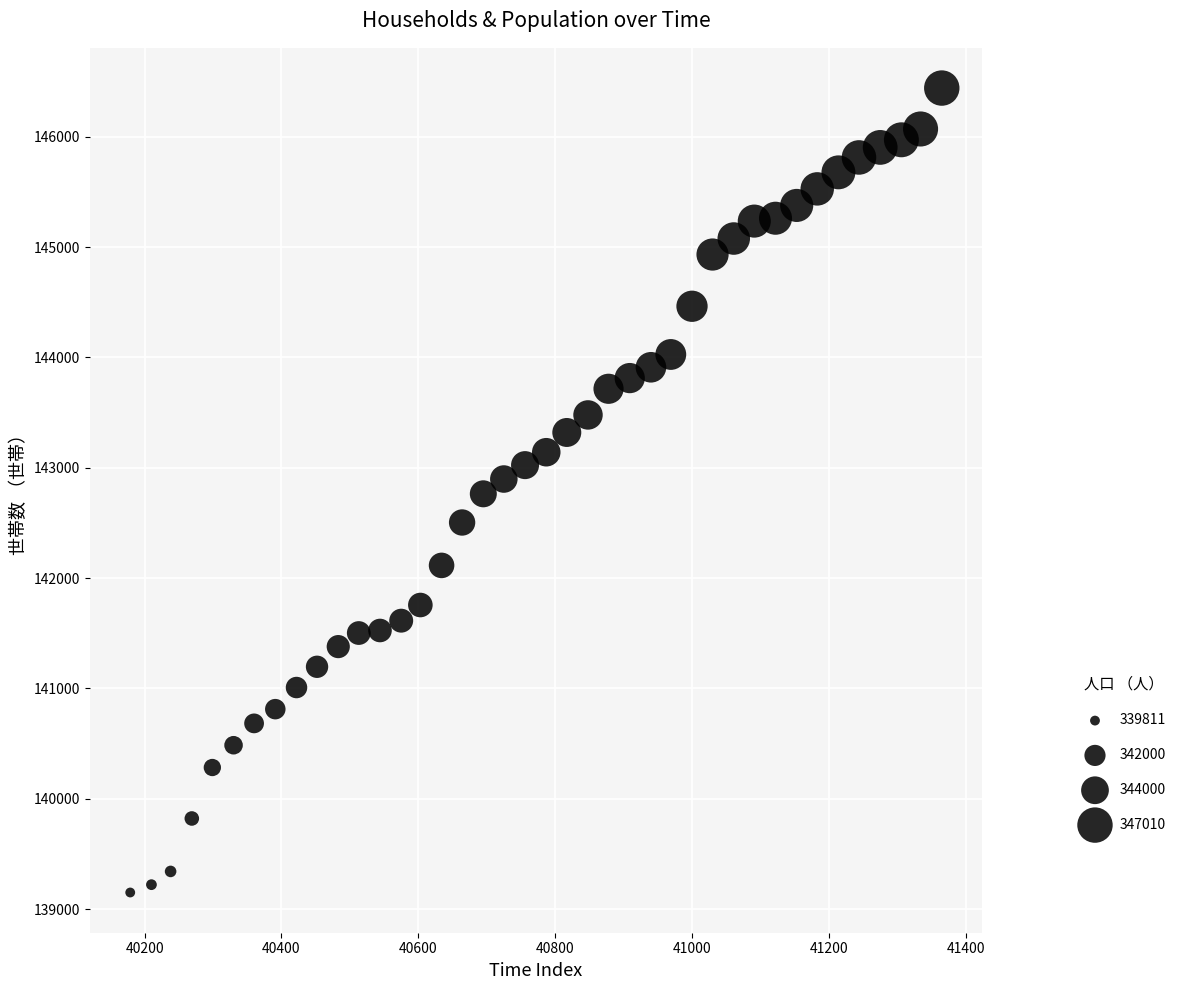

What is the range of X values (max minus min)?

1186